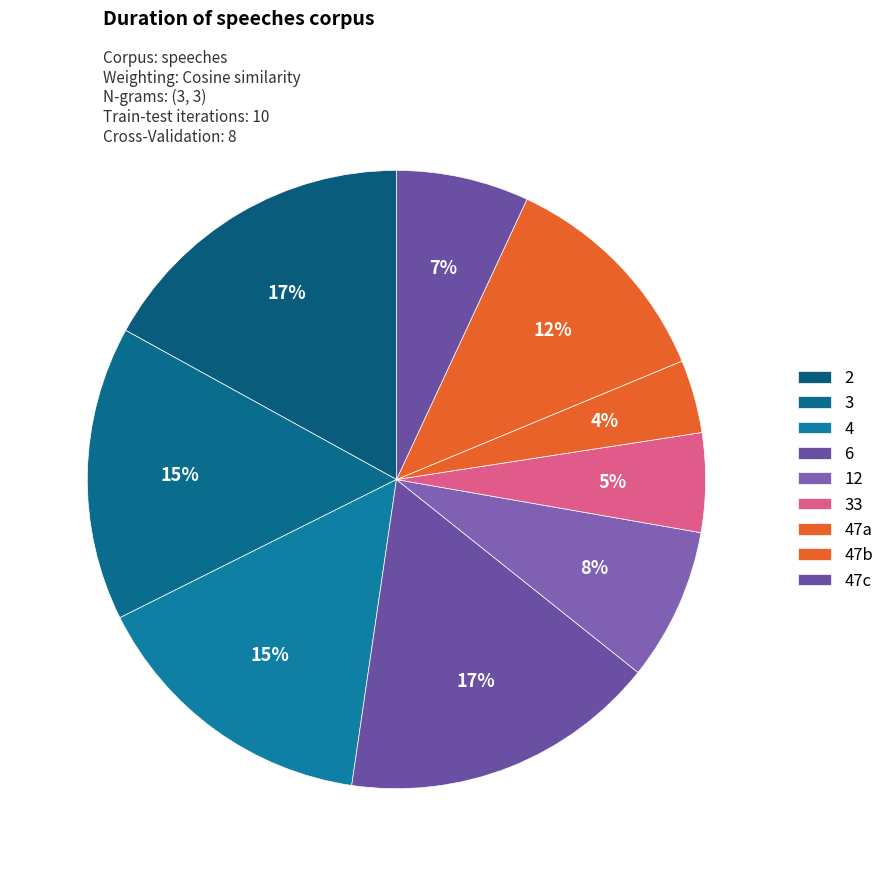

Does any single category account for the majority?

No